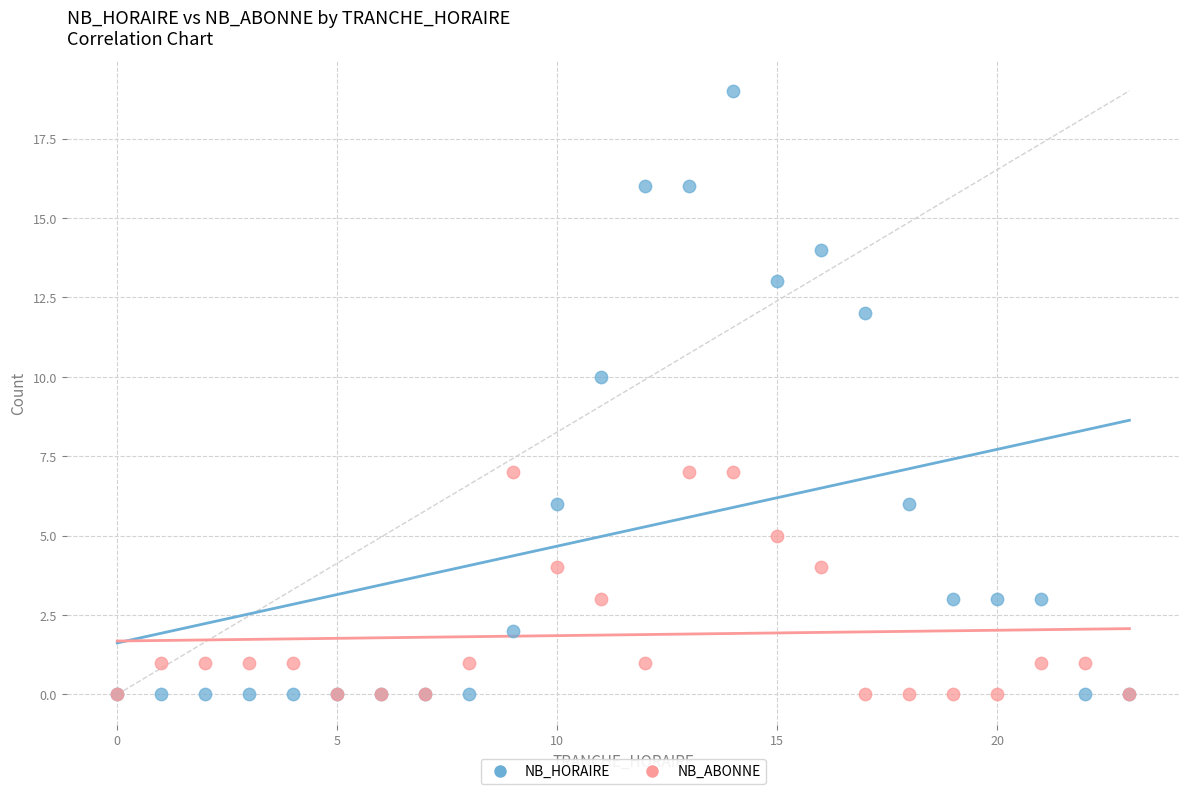

Which series has the widest spread of Y values?

NB_HORAIRE